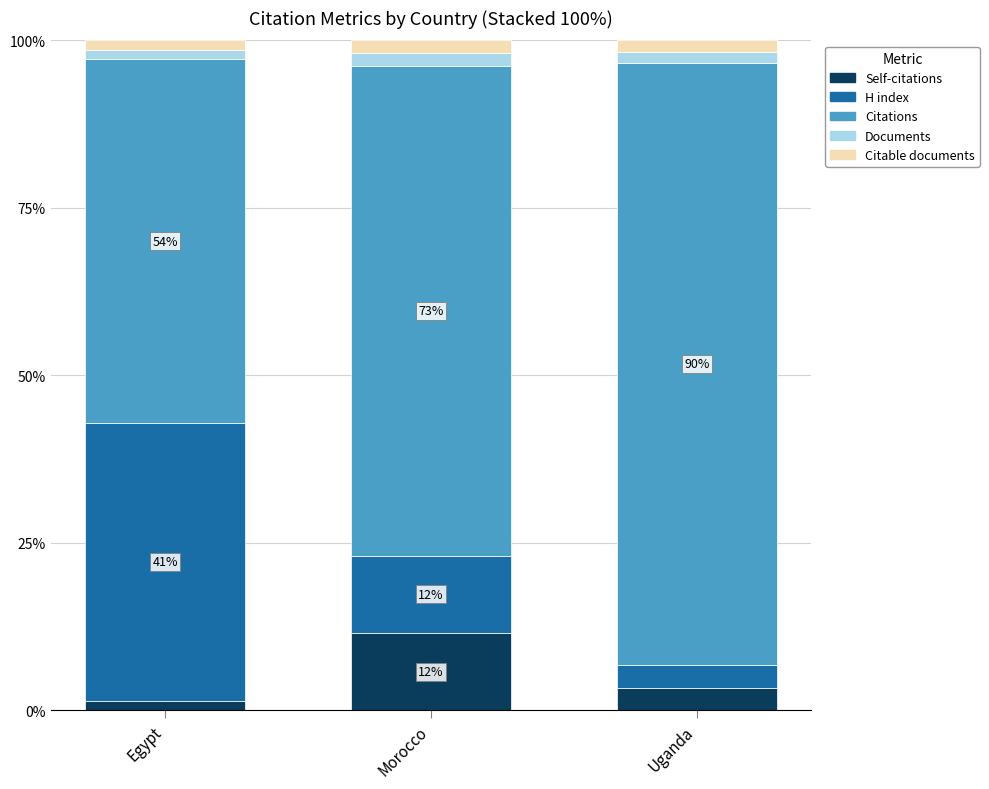

What is the highest value of the Self-citations series?

11.5